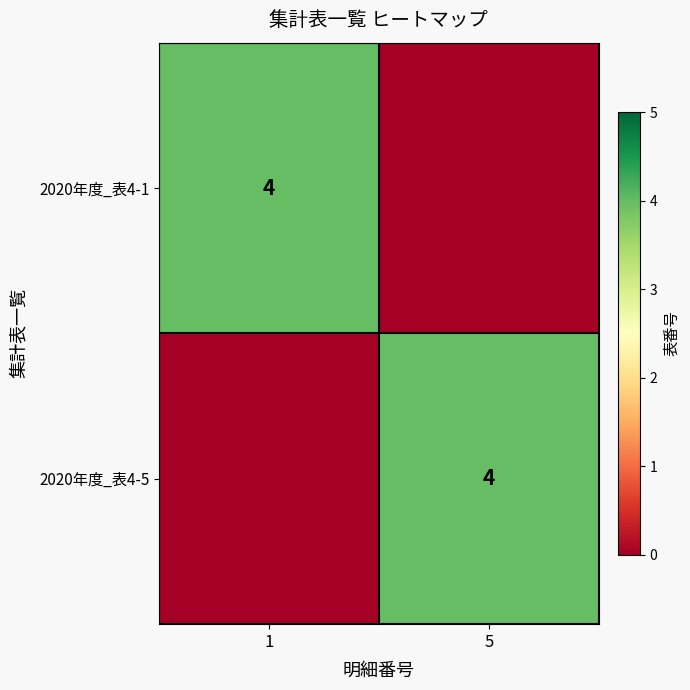

Is it true that 2020年度_表4-1 equals 2 at 1?

False